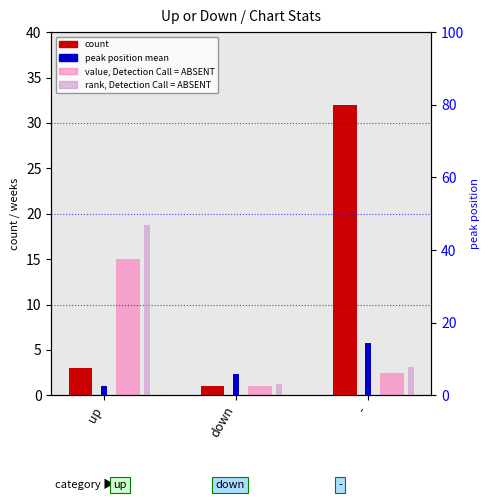

How many bars are there in total?

12